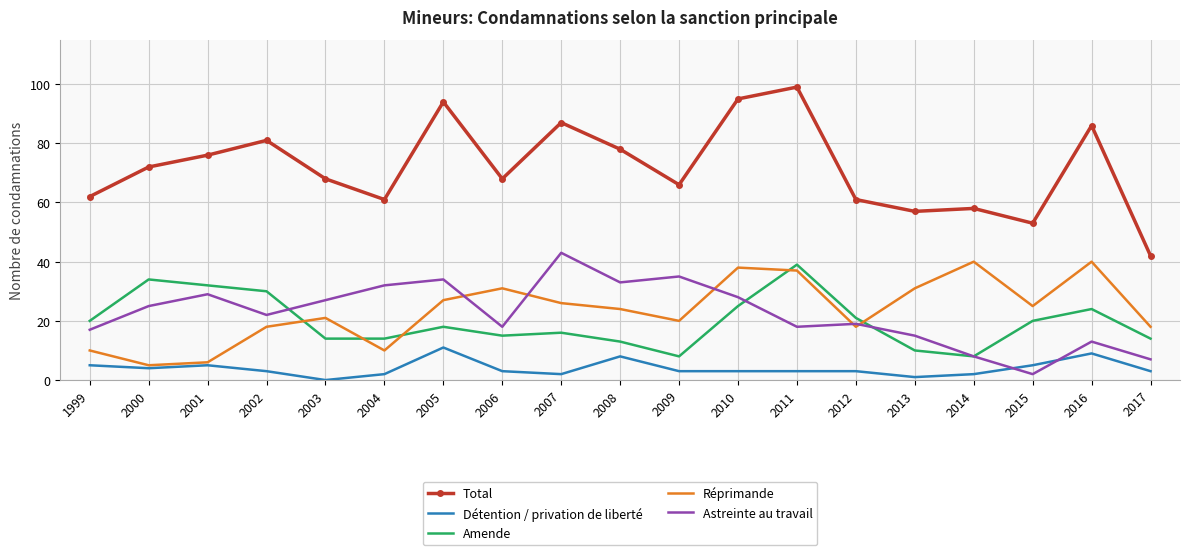

List the series in order of their peak value, highest first.

Total, Astreinte au travail, Réprimande, Amende, Détention / privation de liberté